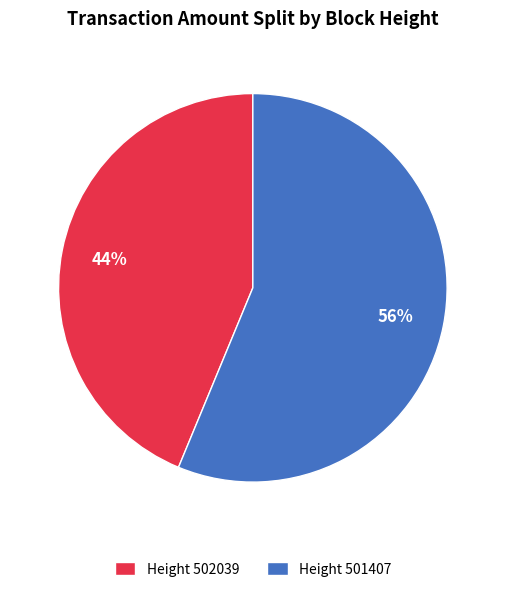

What percentage is the Height 502039 slice, to the nearest percent?

44%